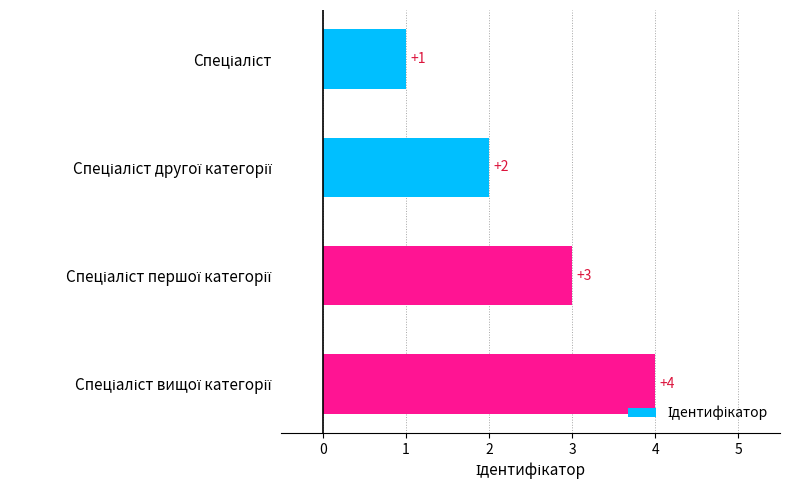

What is the greatest value displayed?

4